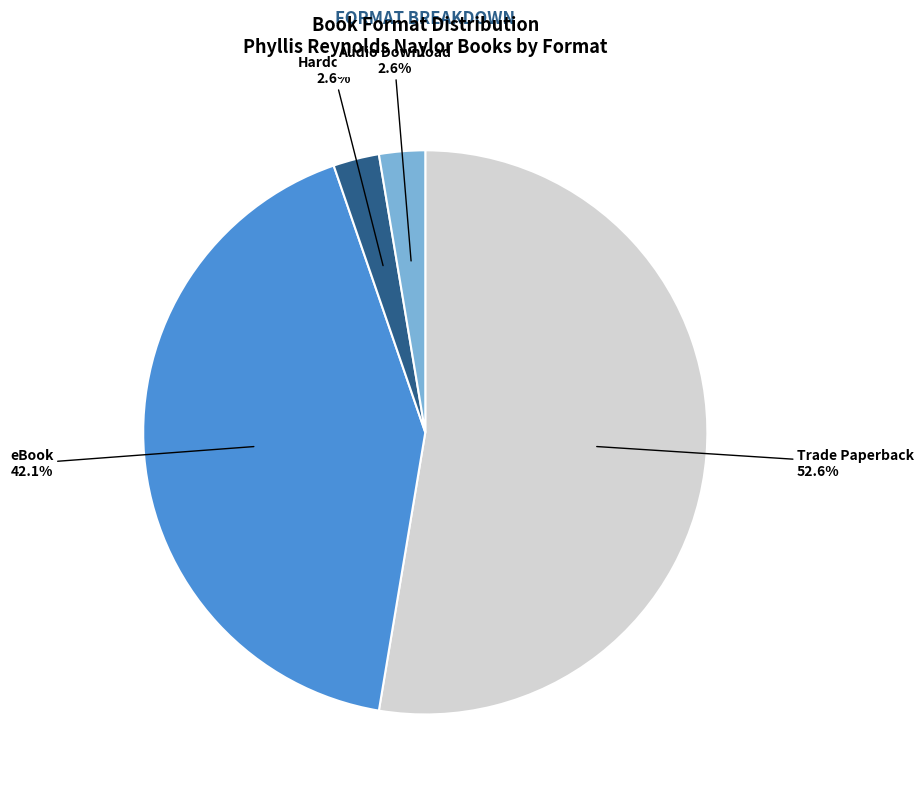

Is there a majority slice in this chart?

Yes